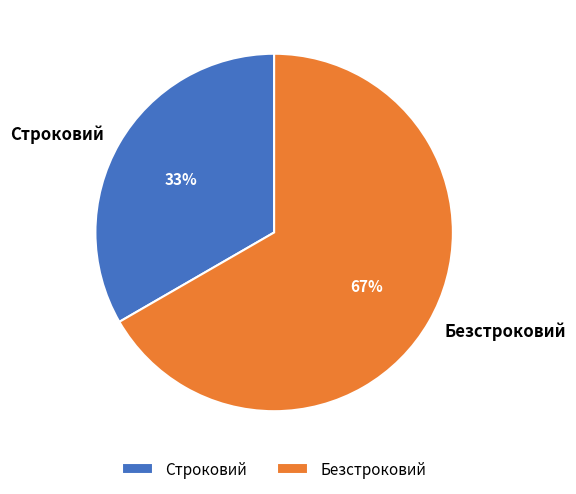

Rank the categories by value from lowest to highest.

Строковий, Безстроковий